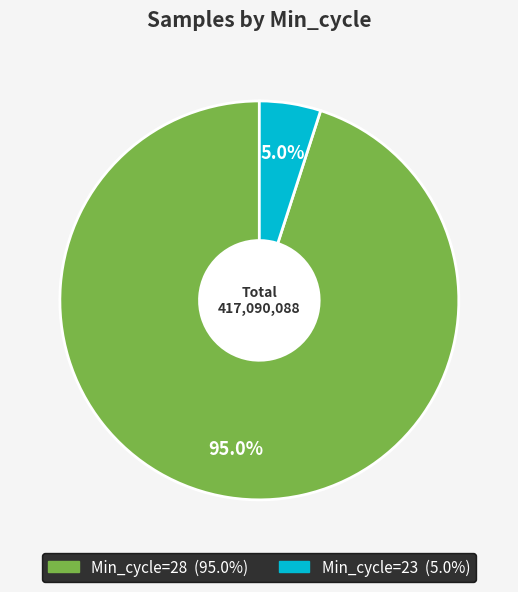

Does any single category account for the majority?

Yes